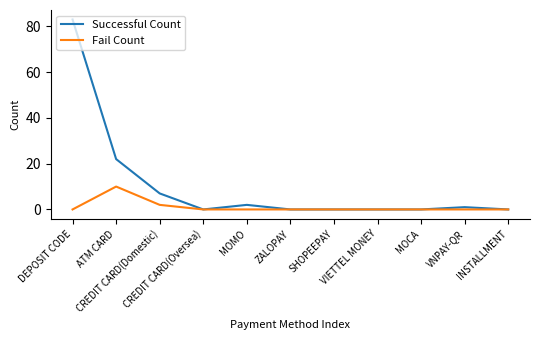

How many series are shown in this chart?

2